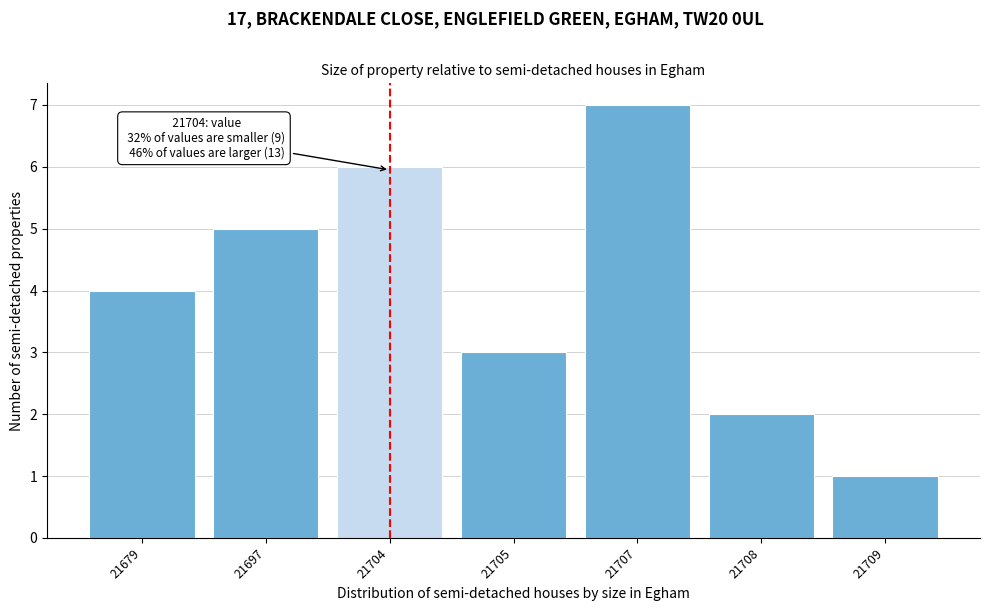

Reading left to right, transcribe all the data shown in this chart.

21679=4	21697=5	21704=6	21705=3	21707=7	21708=2	21709=1